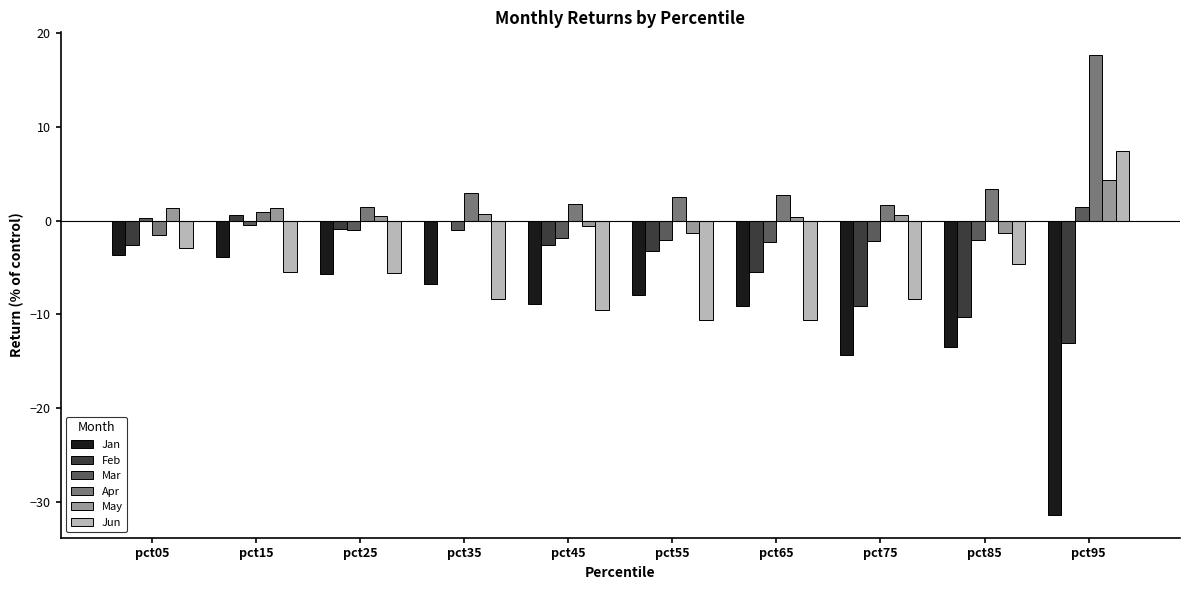

Is the value of Jan at pct85 greater than the value of May at pct45?

No